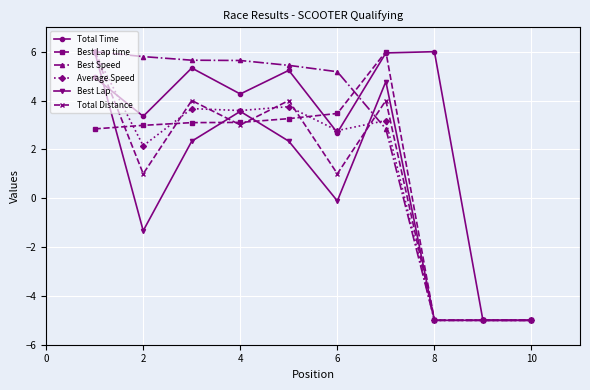

What is the value of the Best Speed point at the 1st from the left?

6.0